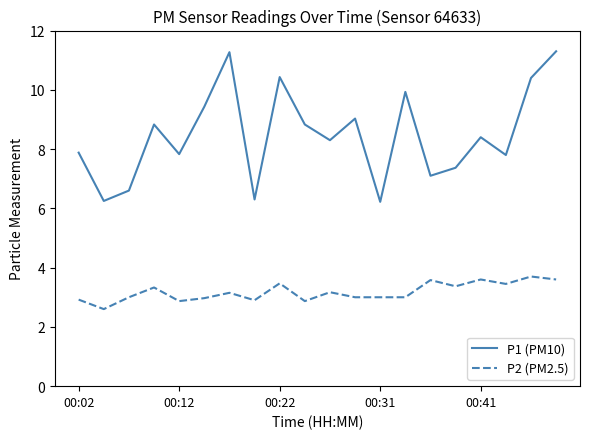

Which series has the largest range (max minus min)?

P1 (PM10)